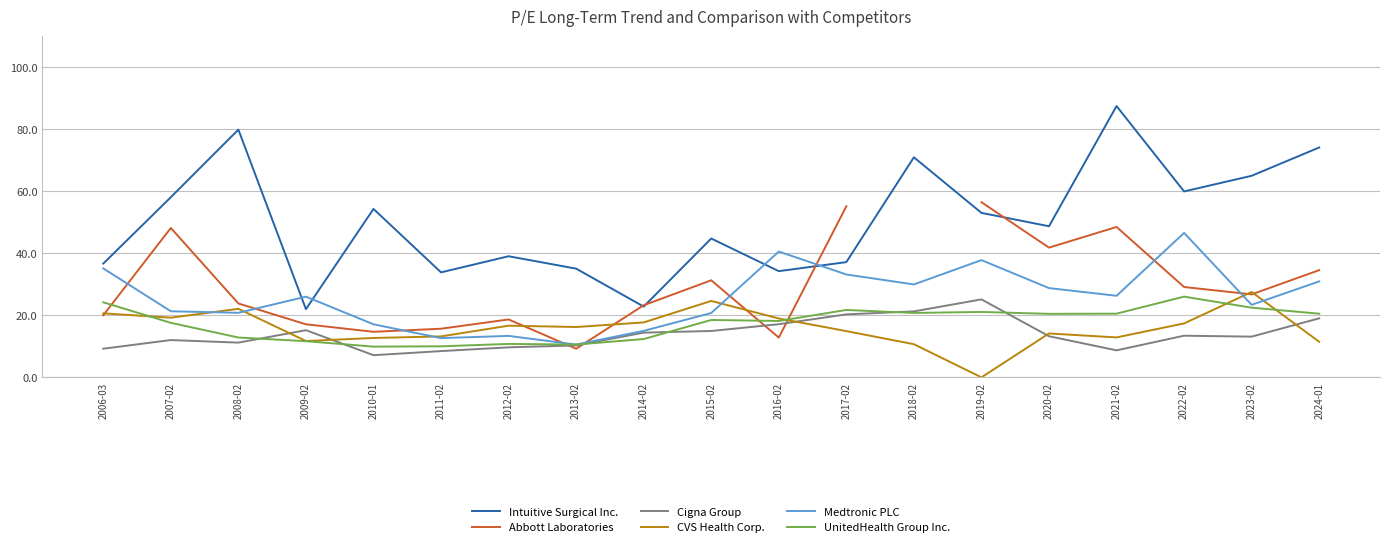

True or false: UnitedHealth Group Inc. and CVS Health Corp. intersect in this chart.

True